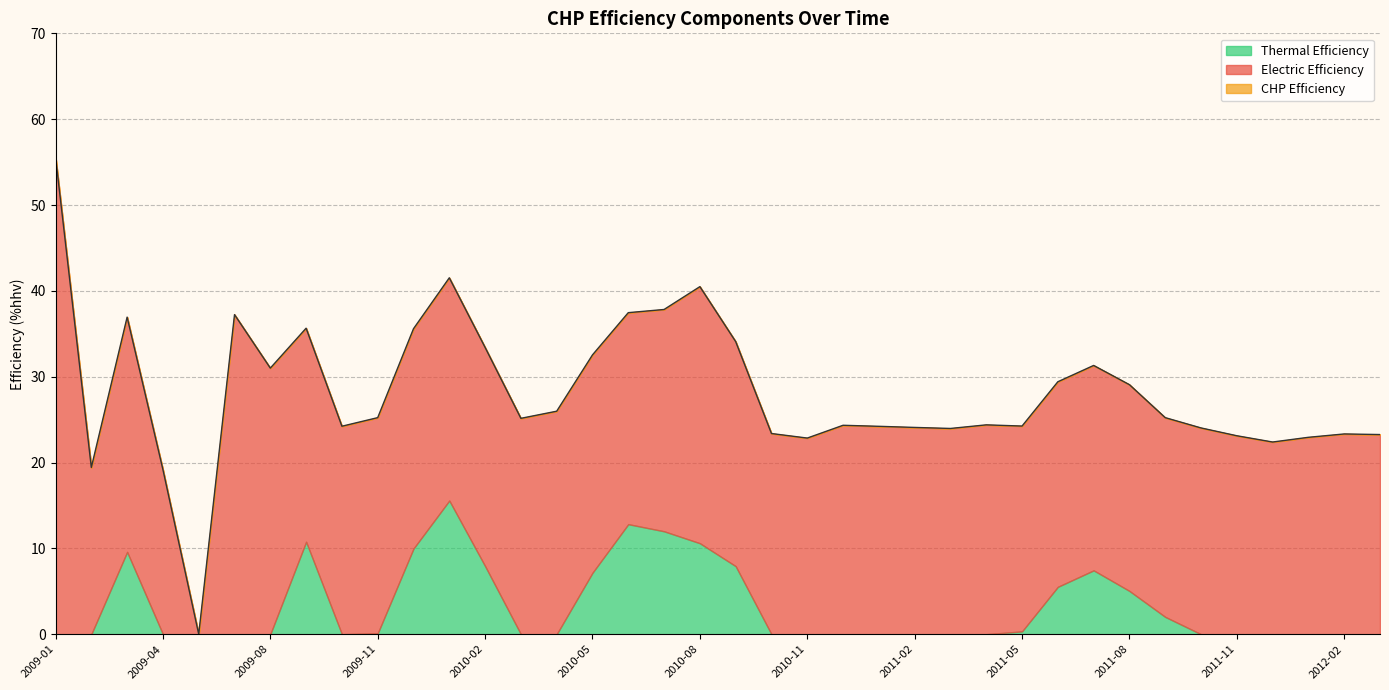

What are all the series names shown in the legend?

Electric Efficiency, CHP Efficiency, Thermal Efficiency